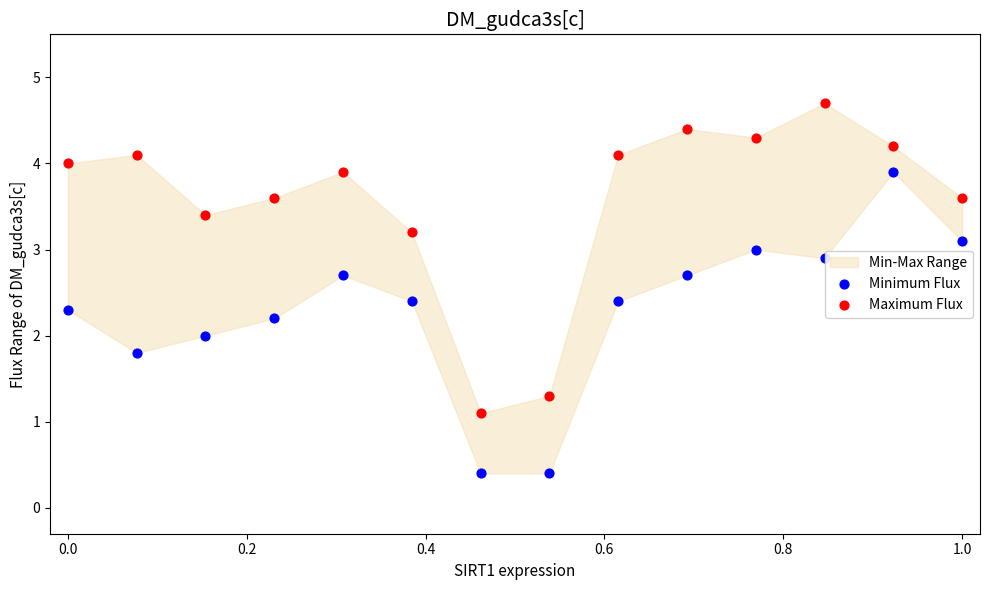

Which series reaches the minimum Y coordinate?

Minimum Flux